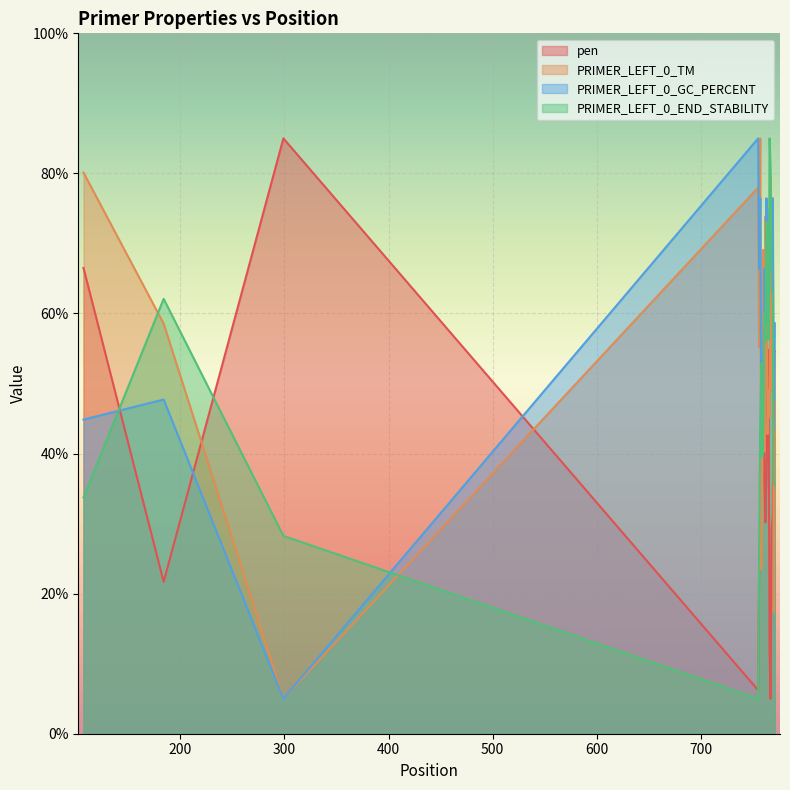

Which series ends up on top after the final intersection of PRIMER_LEFT_0_END_STABILITY and PRIMER_LEFT_0_TM?

PRIMER_LEFT_0_TM